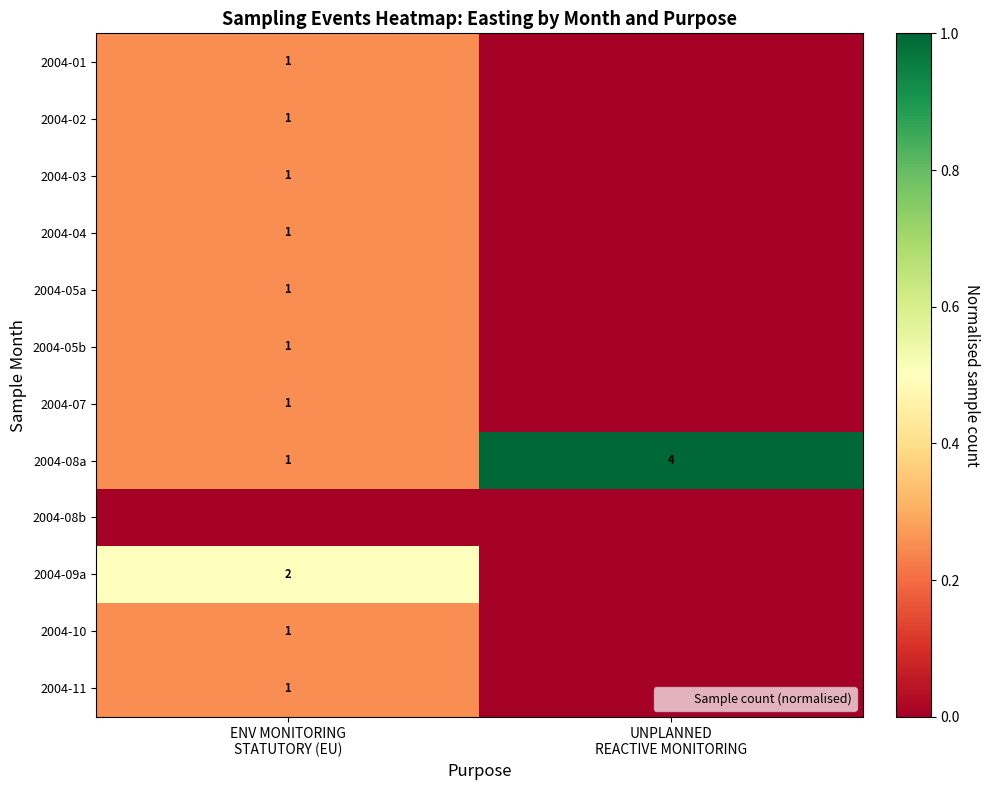

What is the total value across all series at UNPLANNED
REACTIVE MONITORING?

1.0